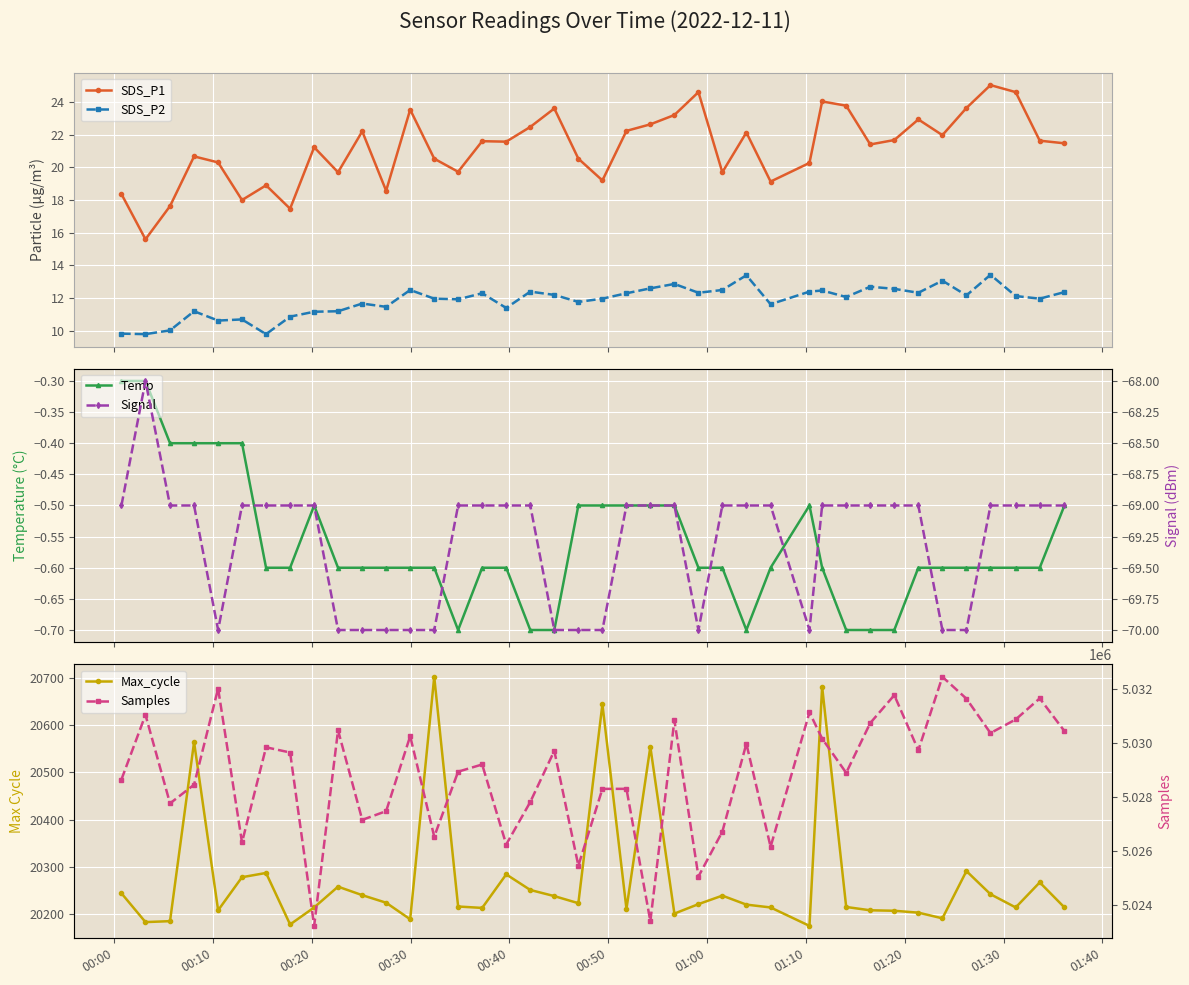

What is the value of the SDS_P1 point at the 15th from the left?

19.7